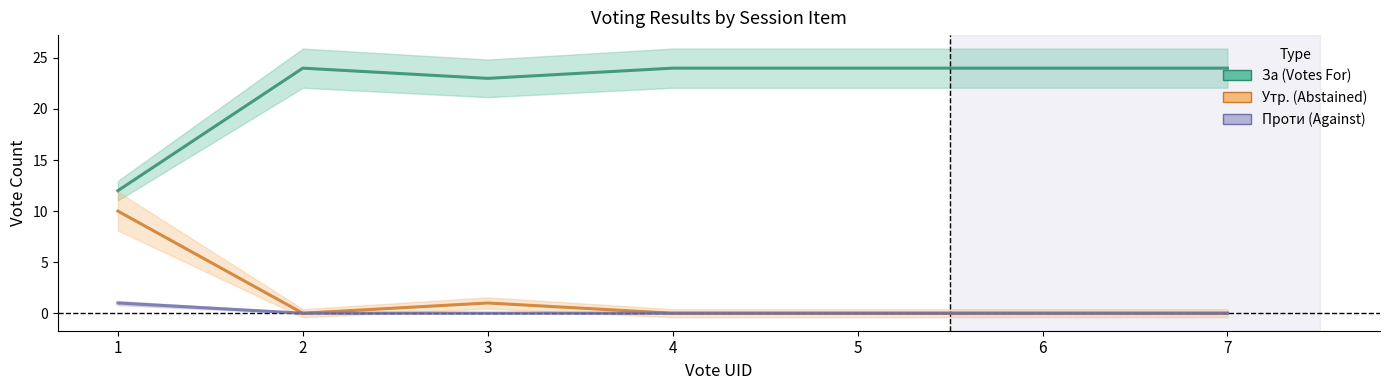

At which category is the sum across all series the highest?

2